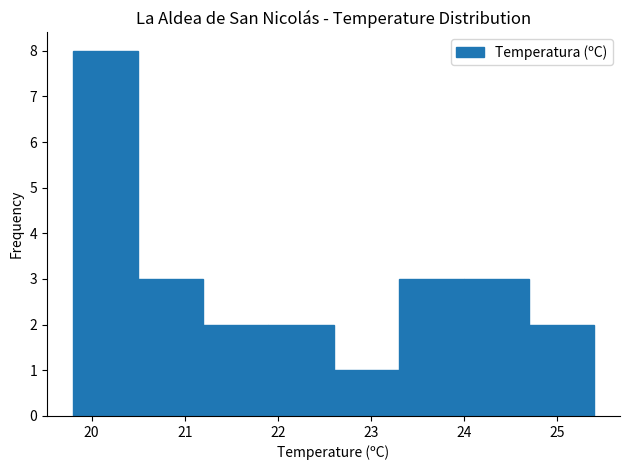

Over which range of the x-axis is the bar tallest?

19.8 to 20.5